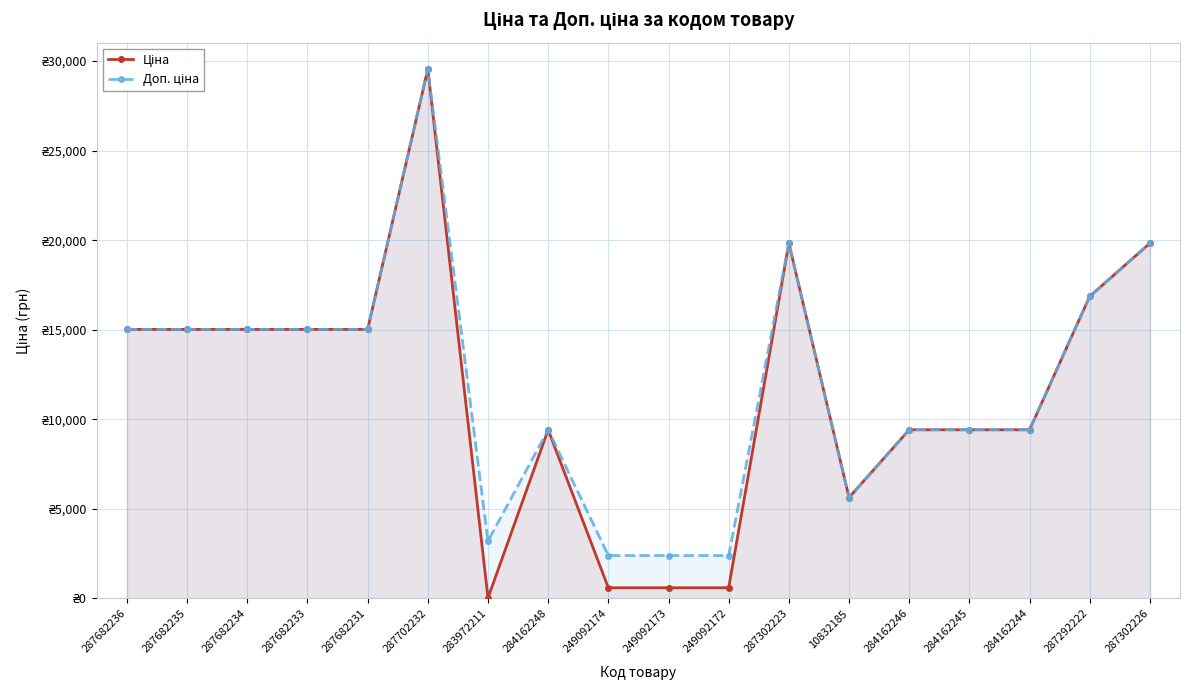

At which label does Доп. ціна first exceed 15019?

287682236